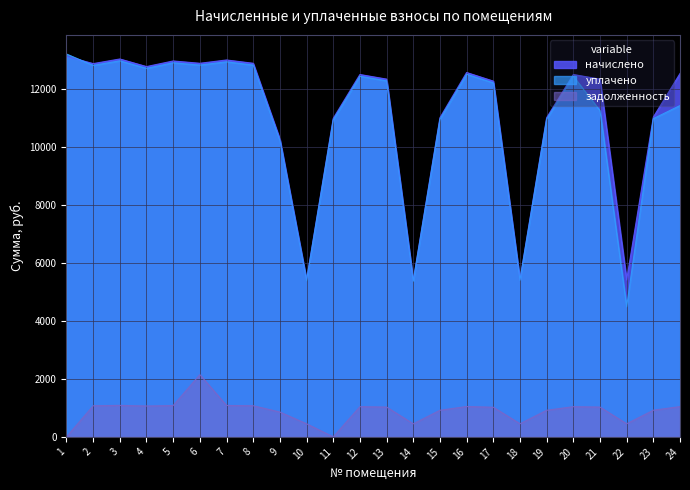

True or false: начислено has more than 0 interior local peaks.

True